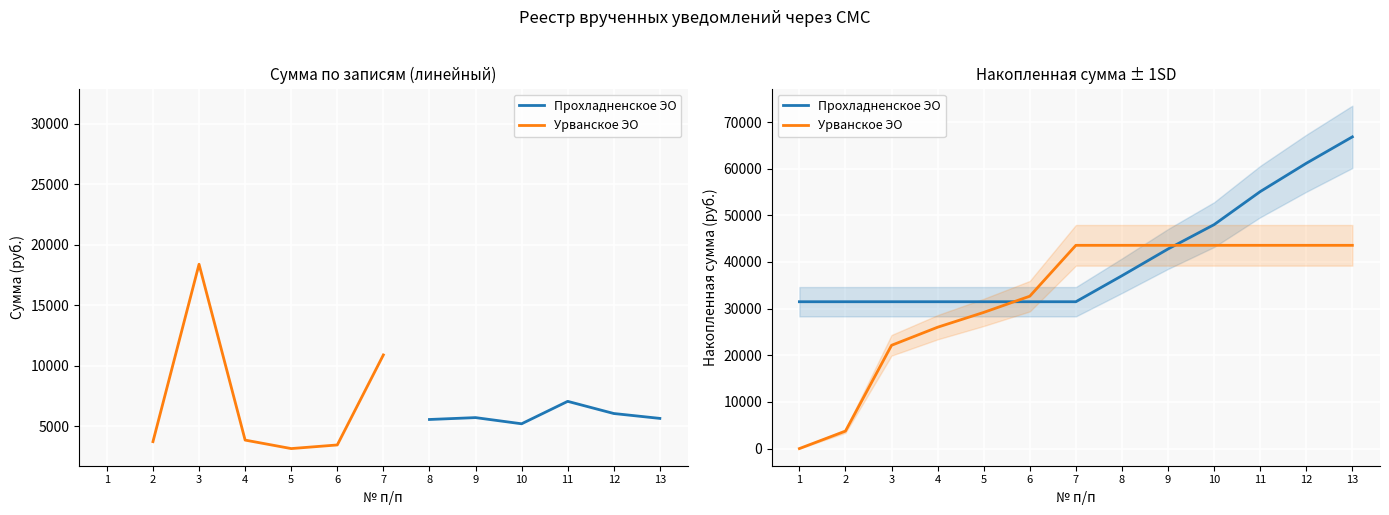

How many times do Прохладненское ЭО and Урванское ЭО cross each other?

2